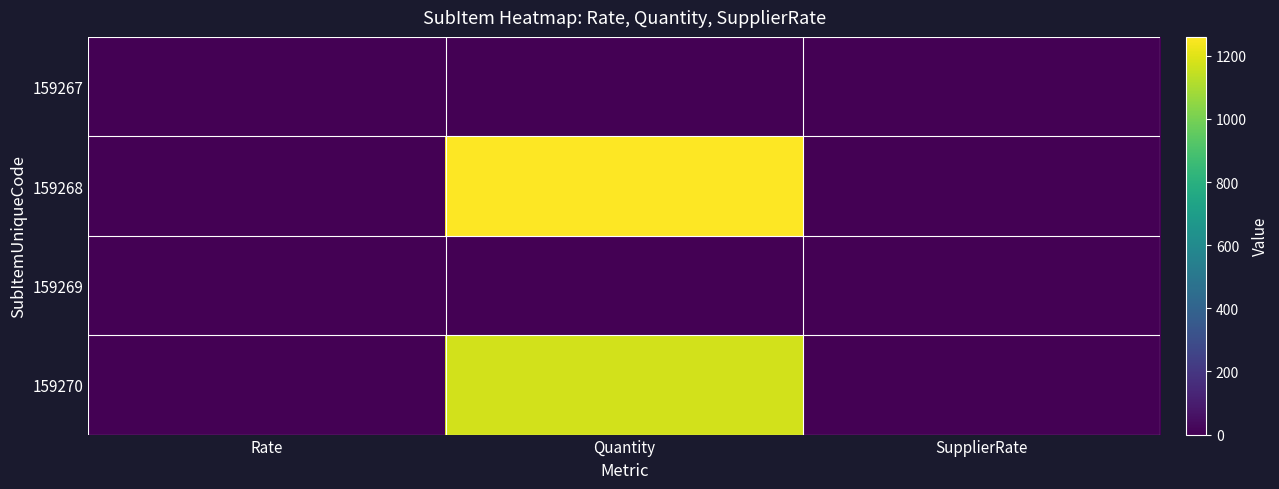

Which series has the largest total across all categories?

159268